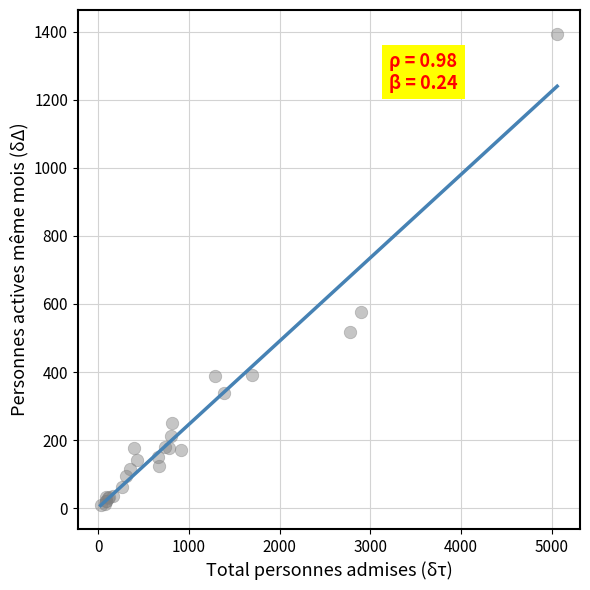

What Y value in the scatter plot is closest to 702?

576